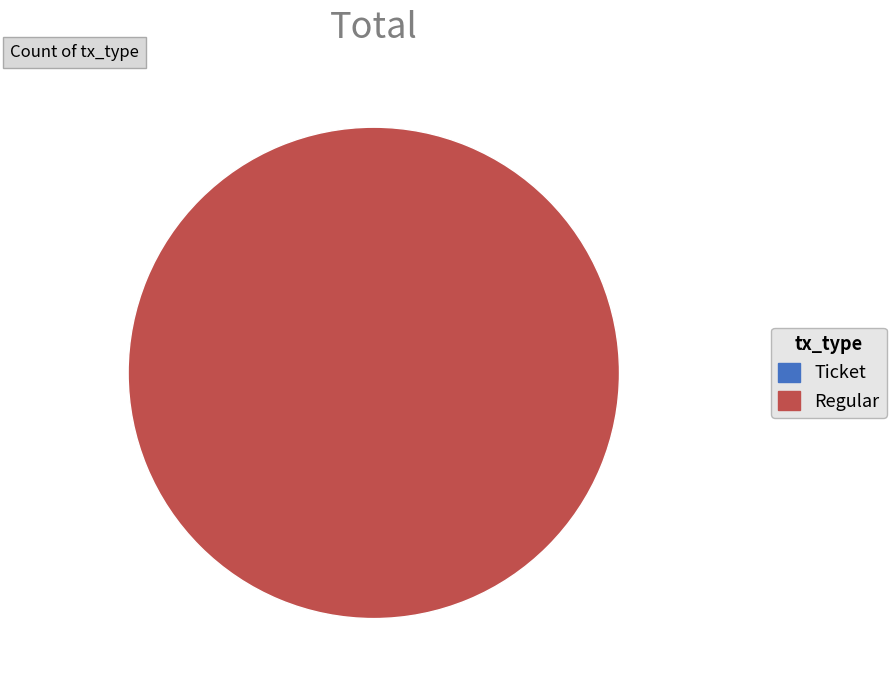

Which has a higher value, Regular or Ticket?

Regular